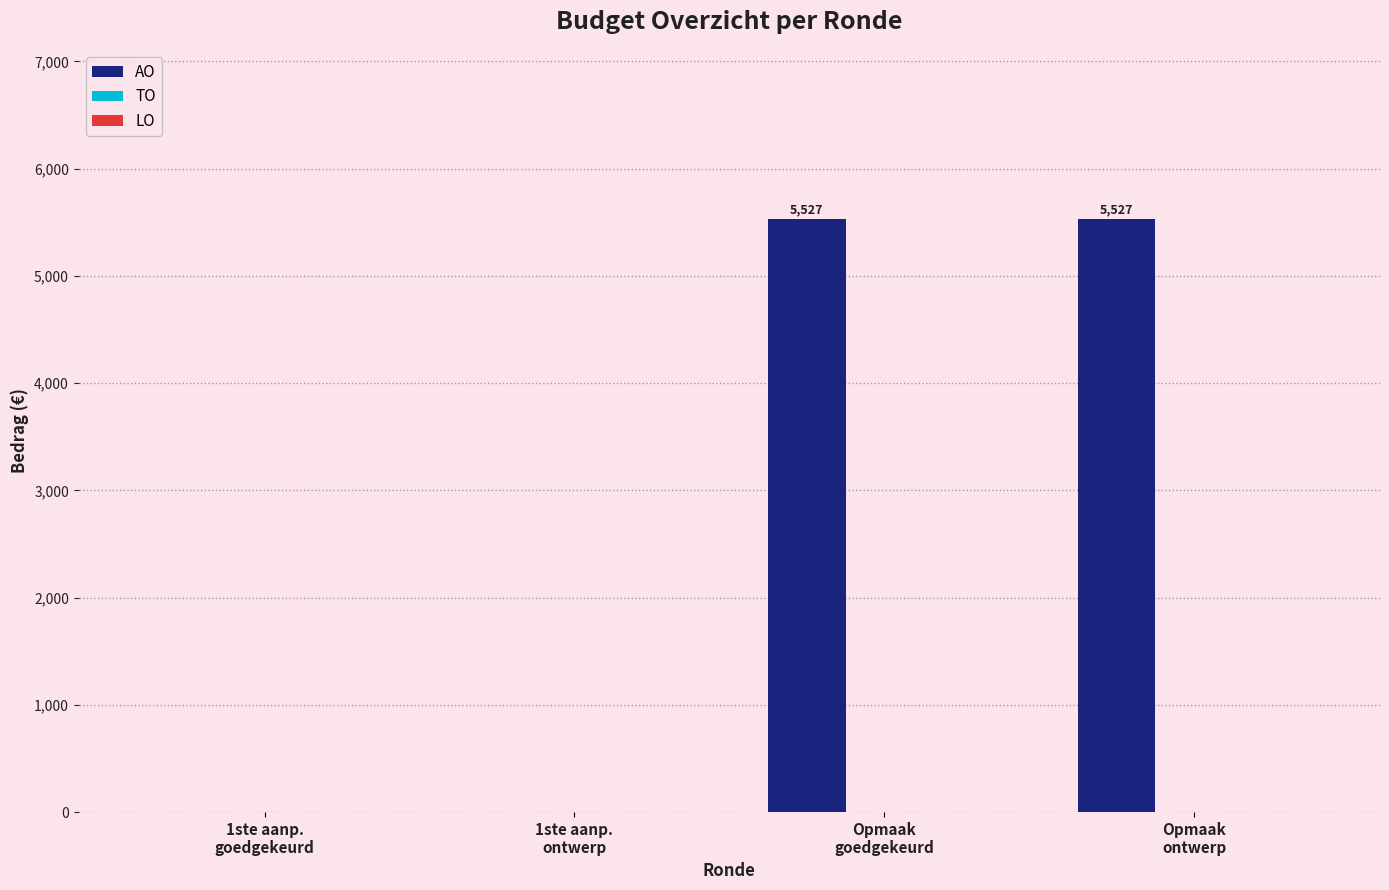

What is the maximum value shown in the chart?

5527